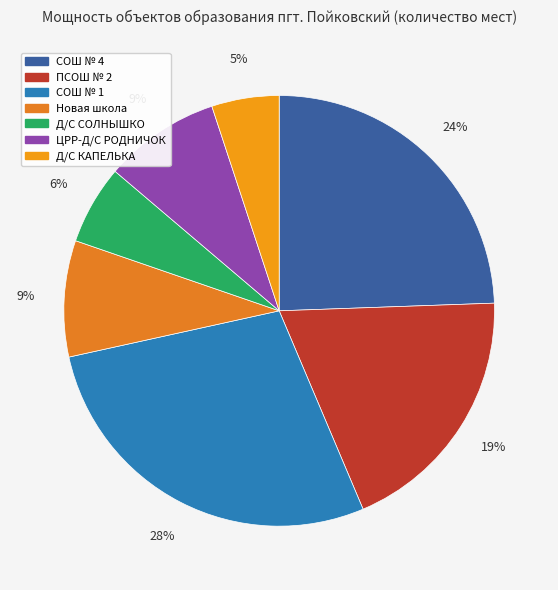

Between Д/С КАПЕЛЬКА and Д/С СОЛНЫШКО, which is larger?

Д/С СОЛНЫШКО